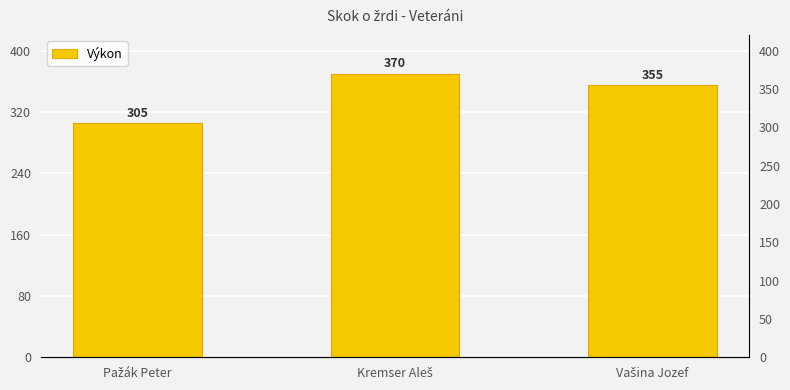

Rank the categories by value from lowest to highest.

Pažák Peter, Vašina Jozef, Kremser Aleš